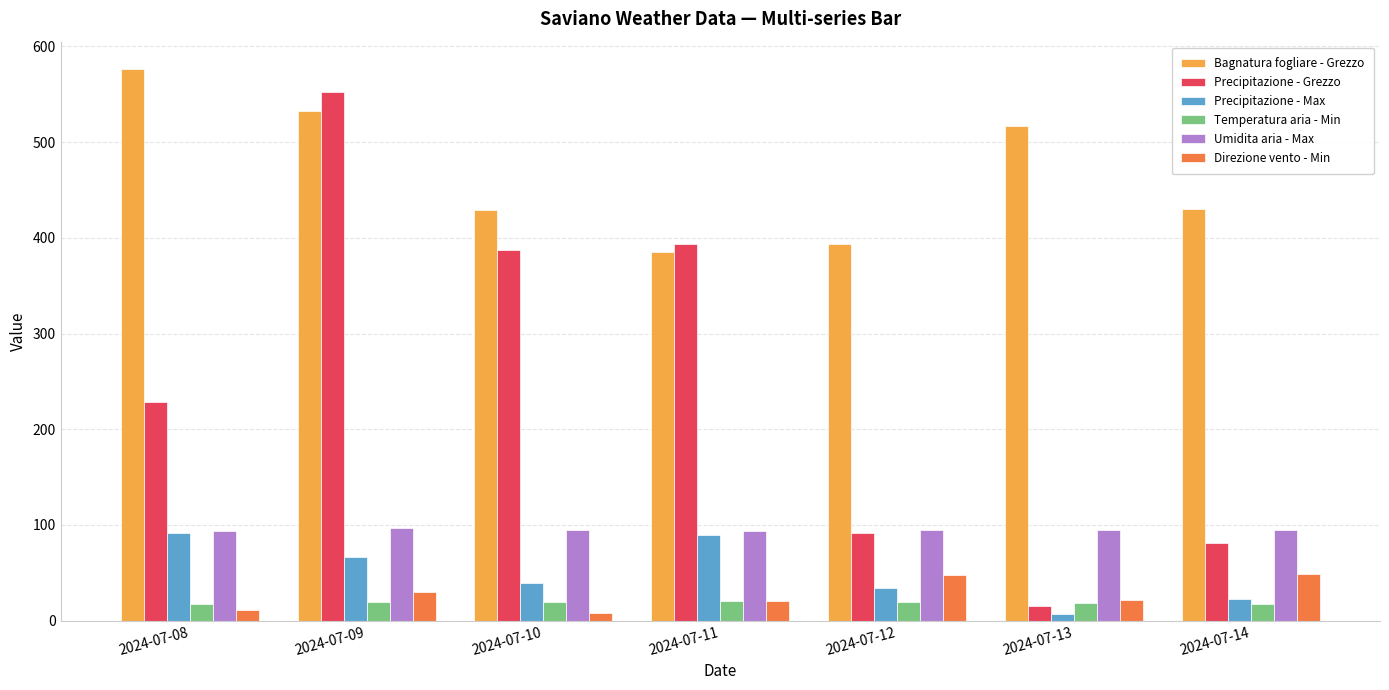

Count the number of categories in the chart.

7